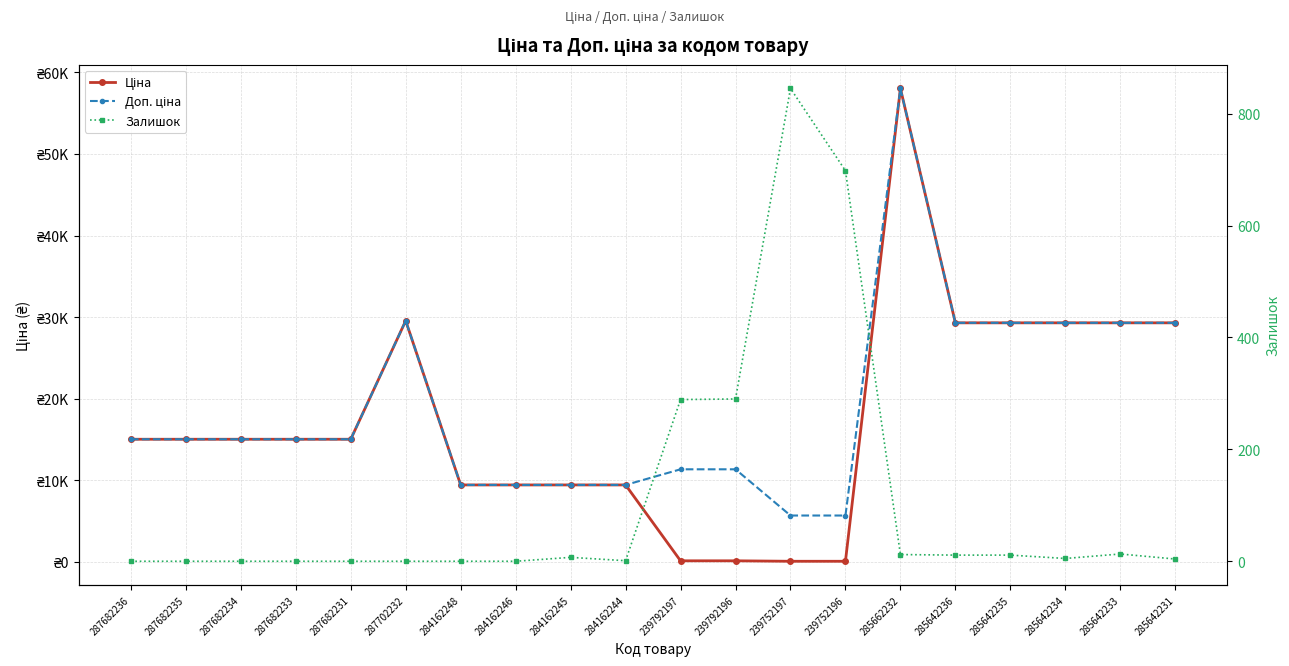

What position from the right is 285642235?

4